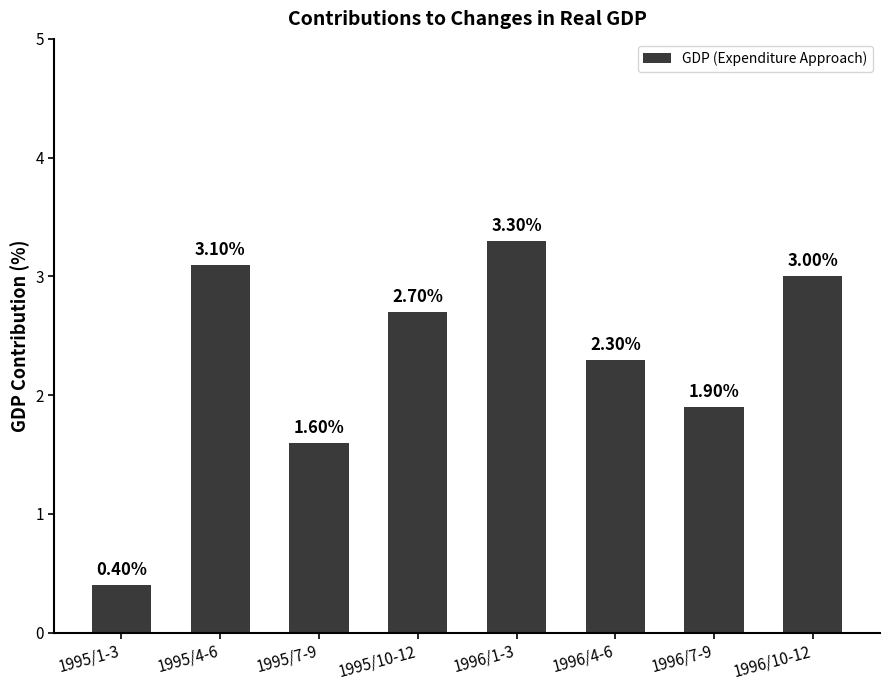

At which category does the chart reach its peak across all series?

1996/1-3